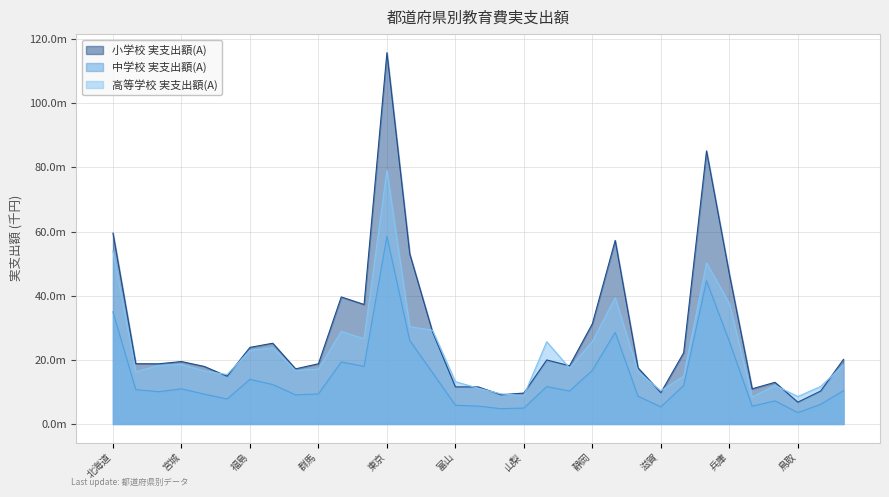

True or false: 中学校 実支出額(A) has more than 1 interior local peaks.

True